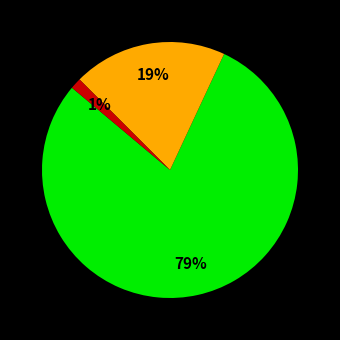

Is there a majority slice in this chart?

Yes